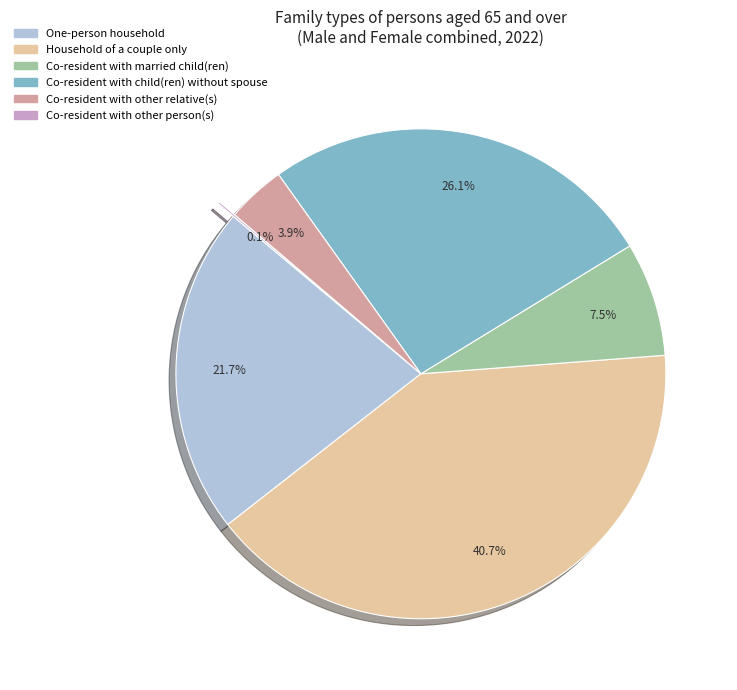

Is there any slice that represents more than half of the pie?

No